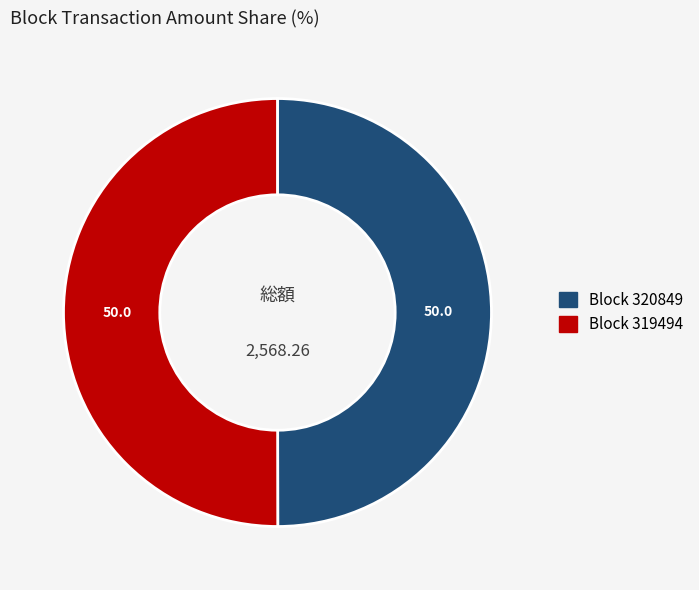

Is the sum of Block 319494 and Block 320849 greater than half?

Yes